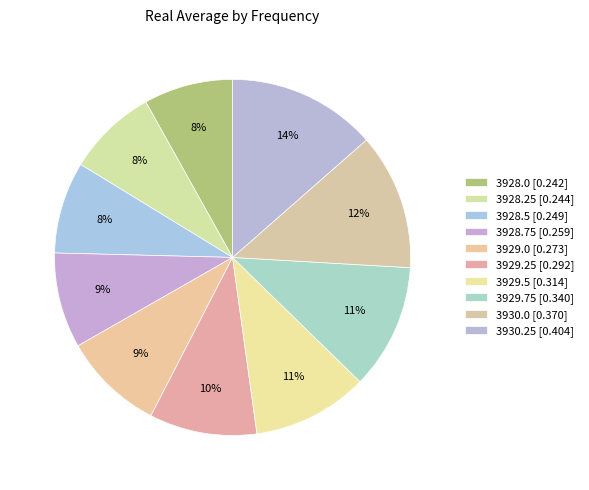

To the nearest percent, what portion does 3929.75 represent?

11%